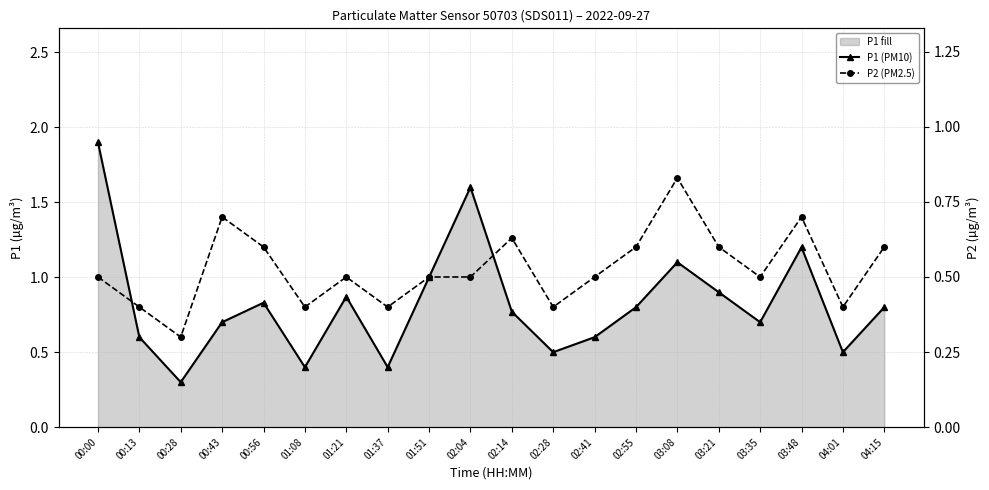

Reading left to right, transcribe all the data shown in this chart.

P1 (PM10): 00:00=1.9	00:13=0.6	00:28=0.3	00:43=0.7	00:56=0.8	01:08=0.4	01:21=0.9	01:37=0.4	01:51=1.0	02:04=1.6	02:14=0.8	02:28=0.5	02:41=0.6	02:55=0.8	03:08=1.1	03:21=0.9	03:35=0.7	03:48=1.2	04:01=0.5	04:15=0.8
P2 (PM2.5): 00:00=0.5	00:13=0.4	00:28=0.3	00:43=0.7	00:56=0.6	01:08=0.4	01:21=0.5	01:37=0.4	01:51=0.5	02:04=0.5	02:14=0.6	02:28=0.4	02:41=0.5	02:55=0.6	03:08=0.8	03:21=0.6	03:35=0.5	03:48=0.7	04:01=0.4	04:15=0.6